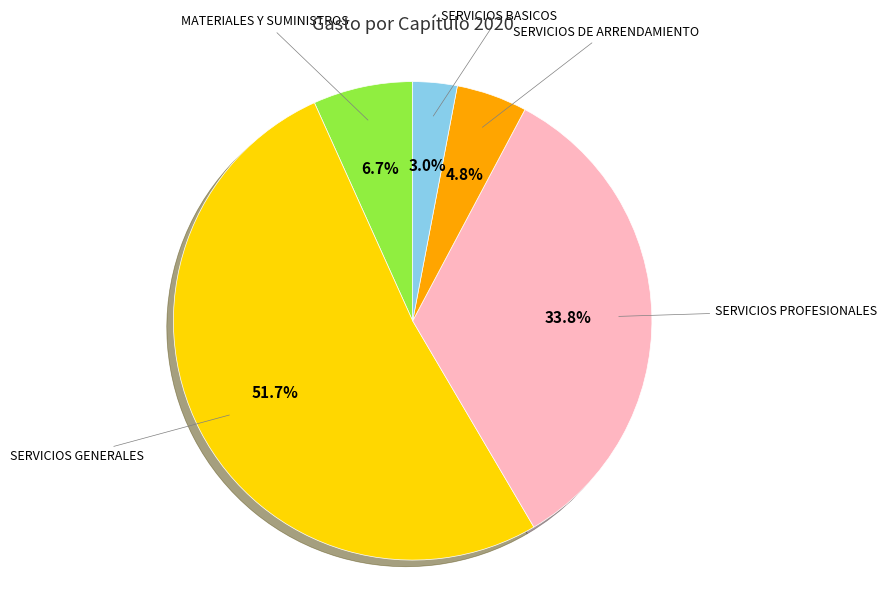

To the nearest percent, what is the difference between the SERVICIOS PROFESIONALES and SERVICIOS GENERALES slice percentages?

18%